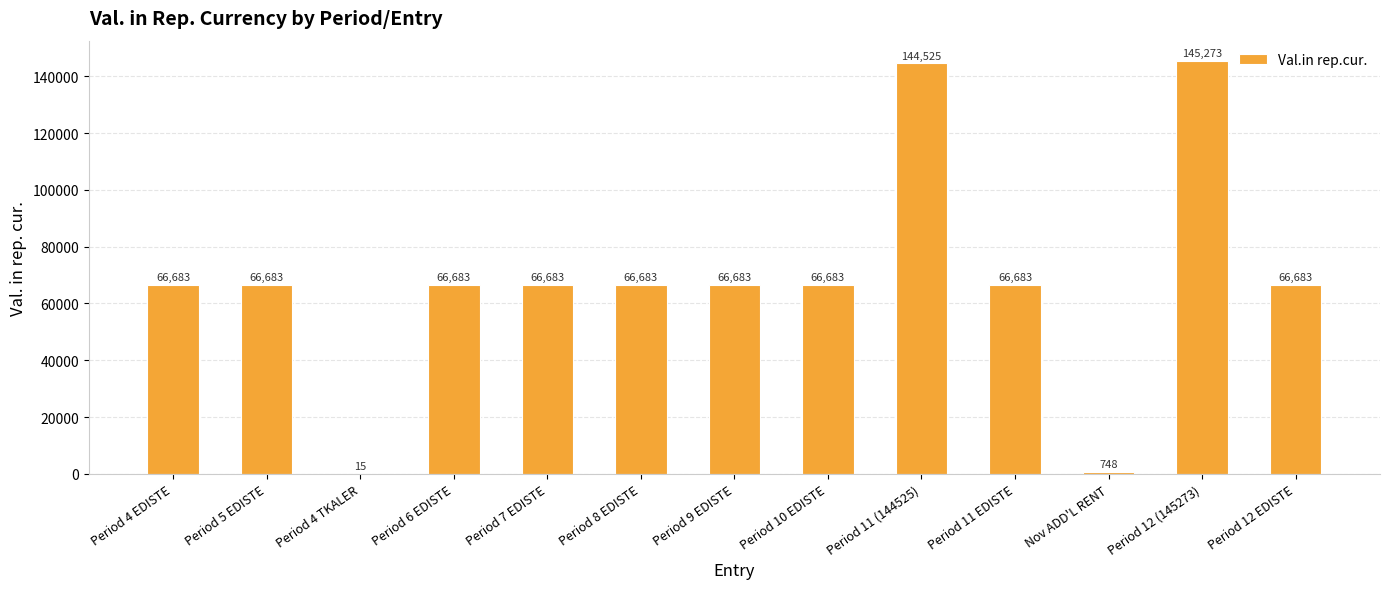

Which label corresponds to the largest value in the chart?

Period 12 (145273)